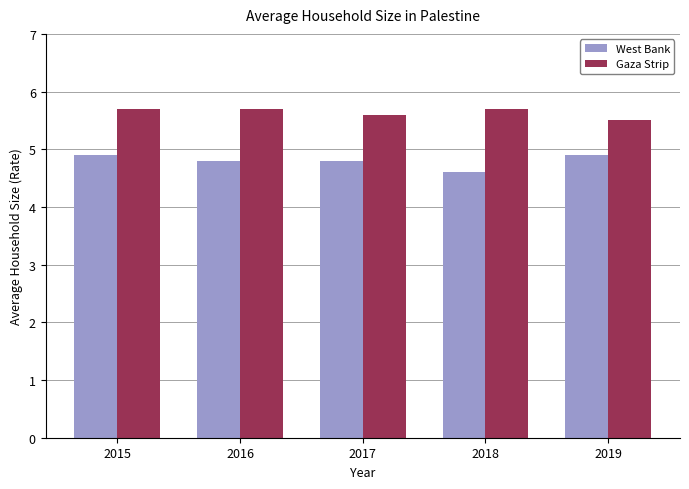

How many groups of bars are there?

5